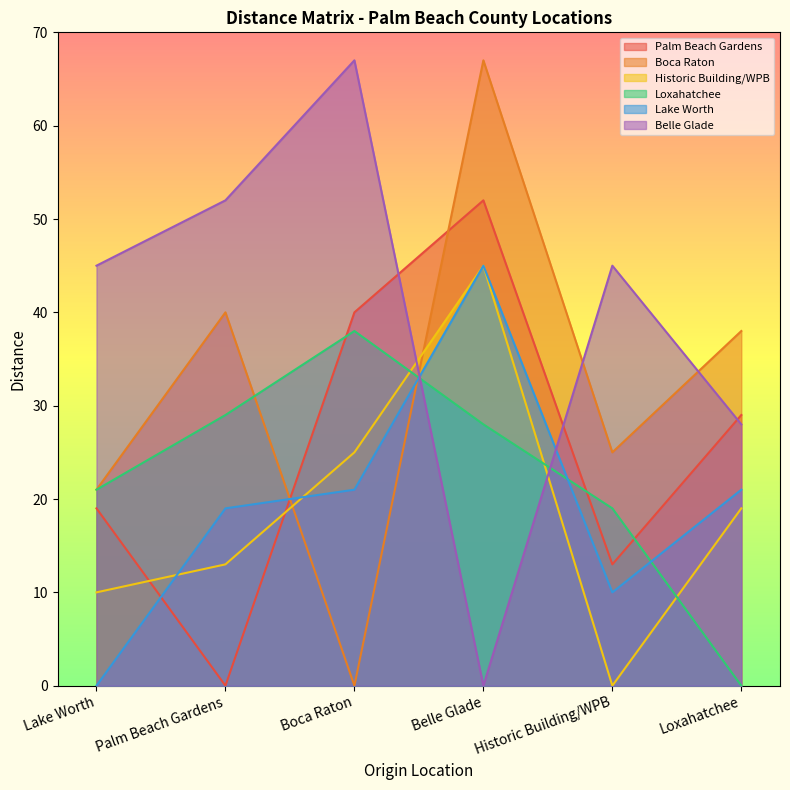

How many series are shown in this chart?

6